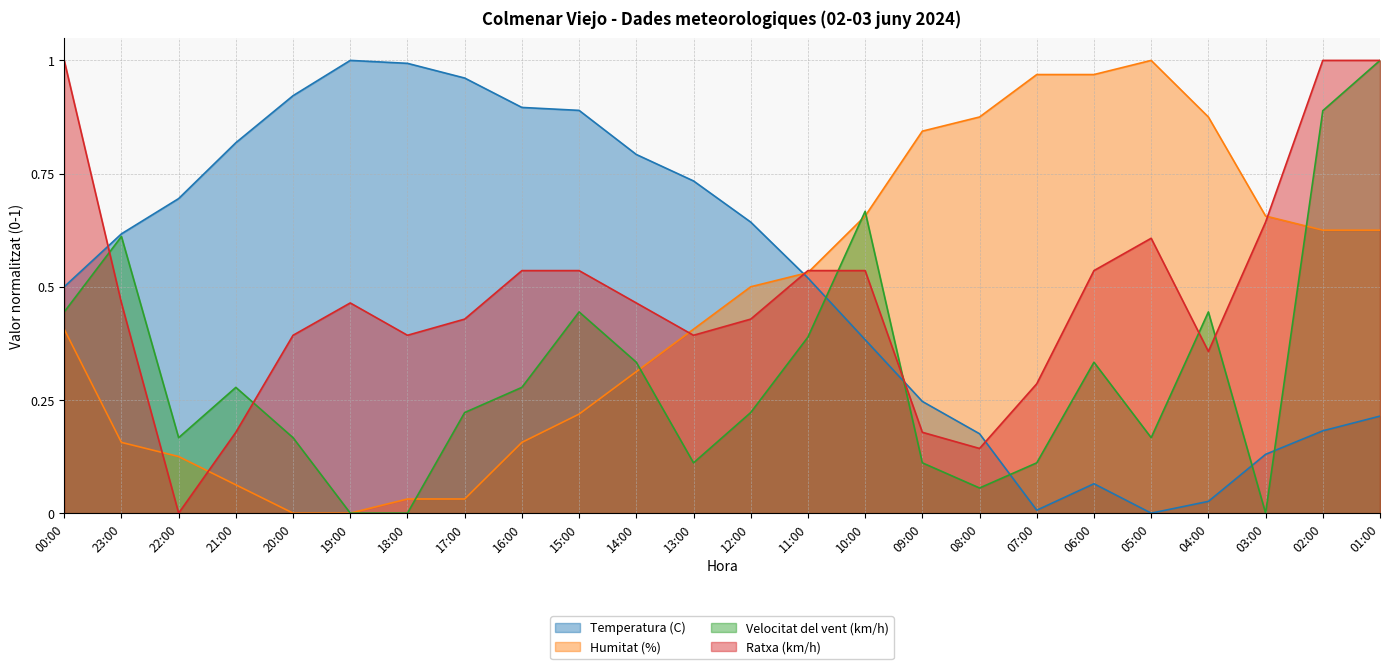

What is the label of the 2nd point from the right?

02:00